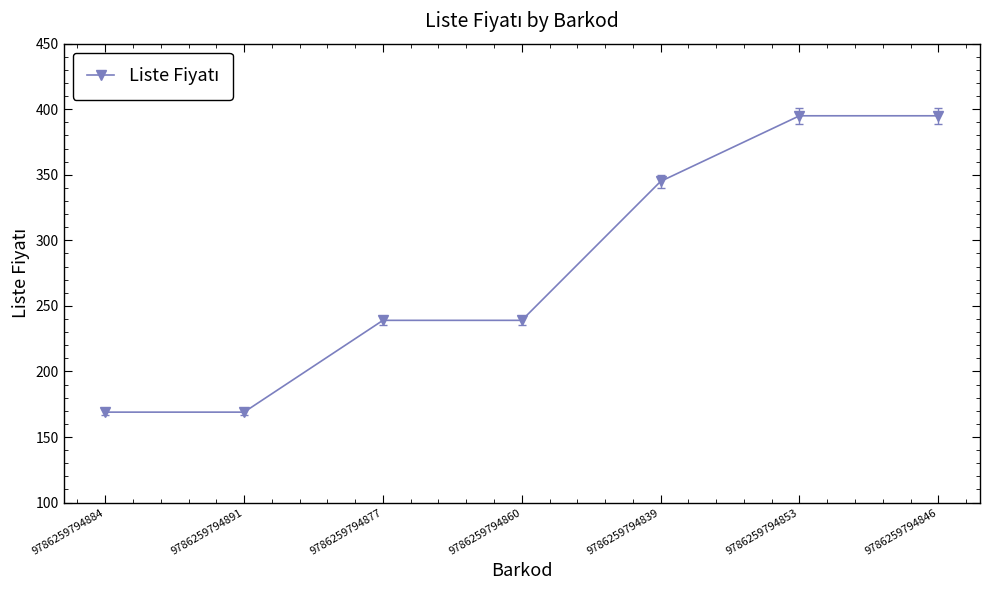

Count the values in the range 169 to 395.

7